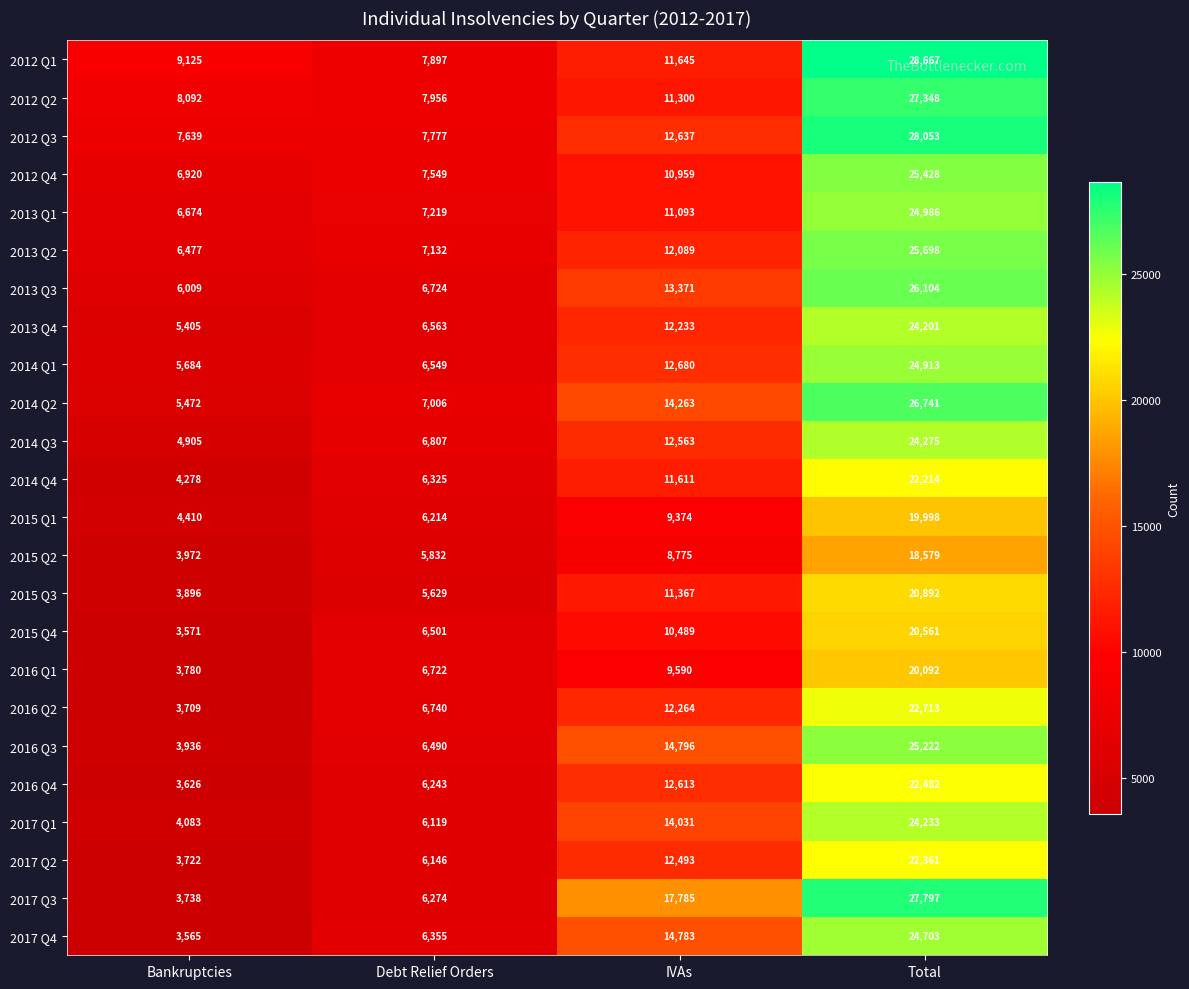

What is the difference between the maximum and minimum values in the 2012 Q4 series?

18508